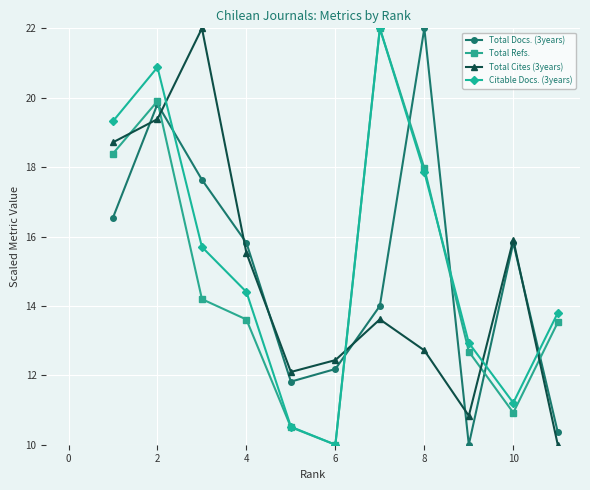

What is the value of the Citable Docs. (3years) point at the 11th from the left?

13.8